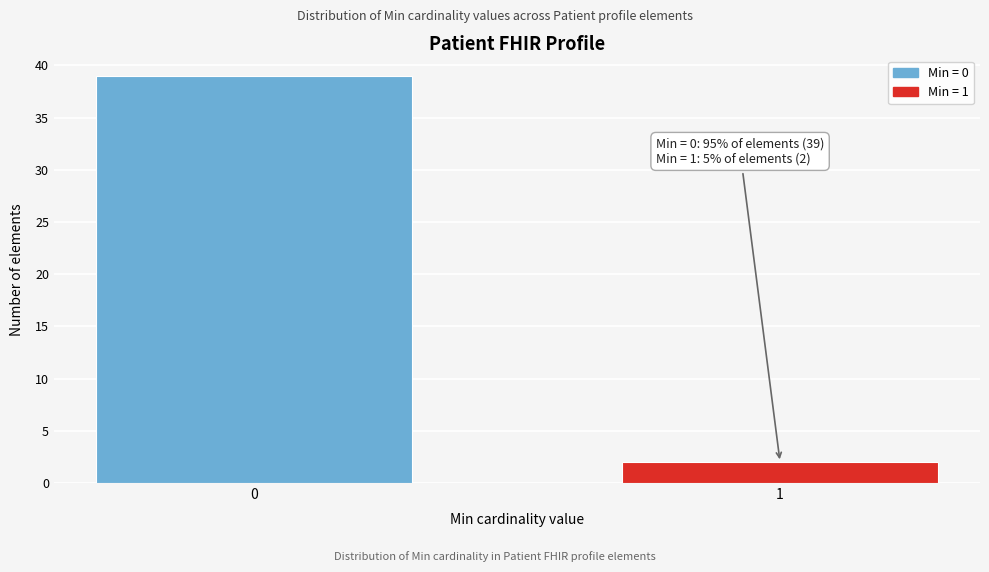

Reading left to right, list all the values displayed in this chart.

0=39	1=2